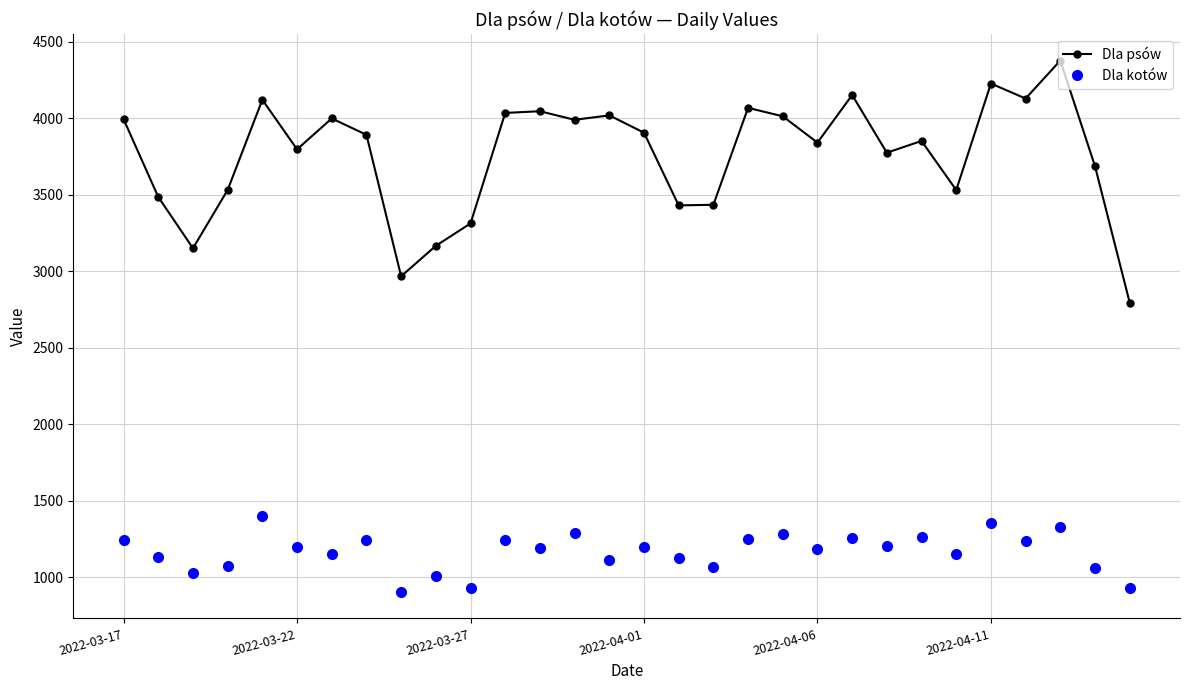

Which series has the widest spread of values?

Dla psów